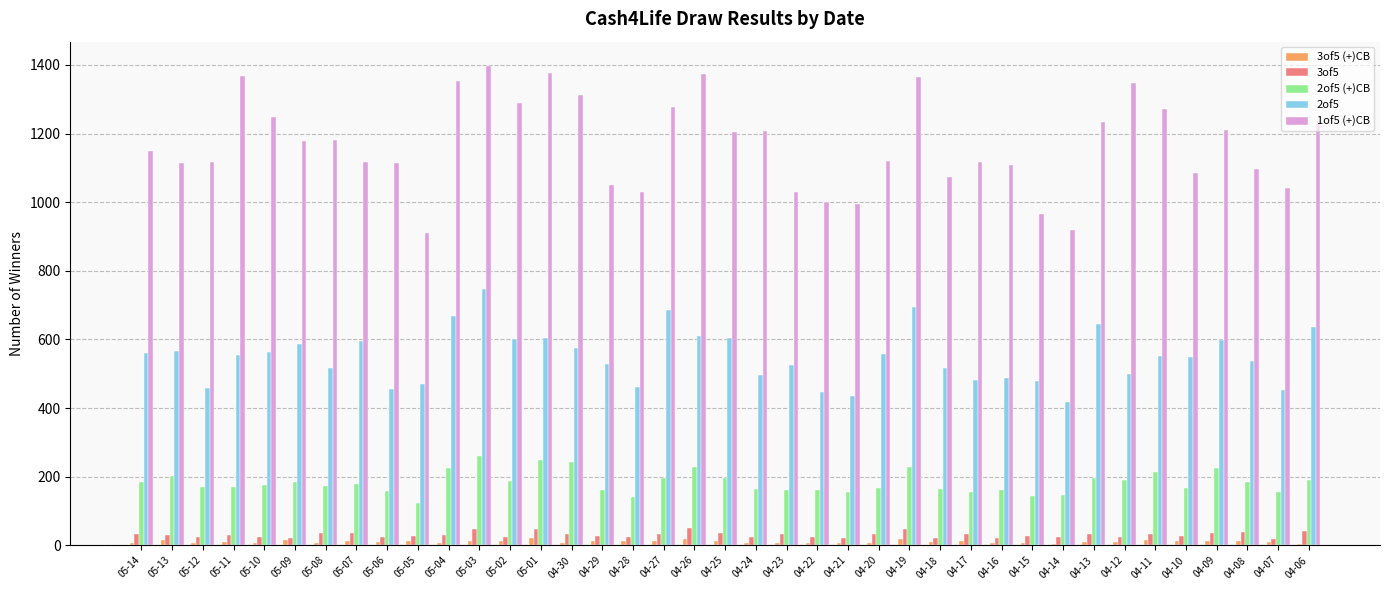

Which series has the largest total across all categories?

1of5 (+)CB